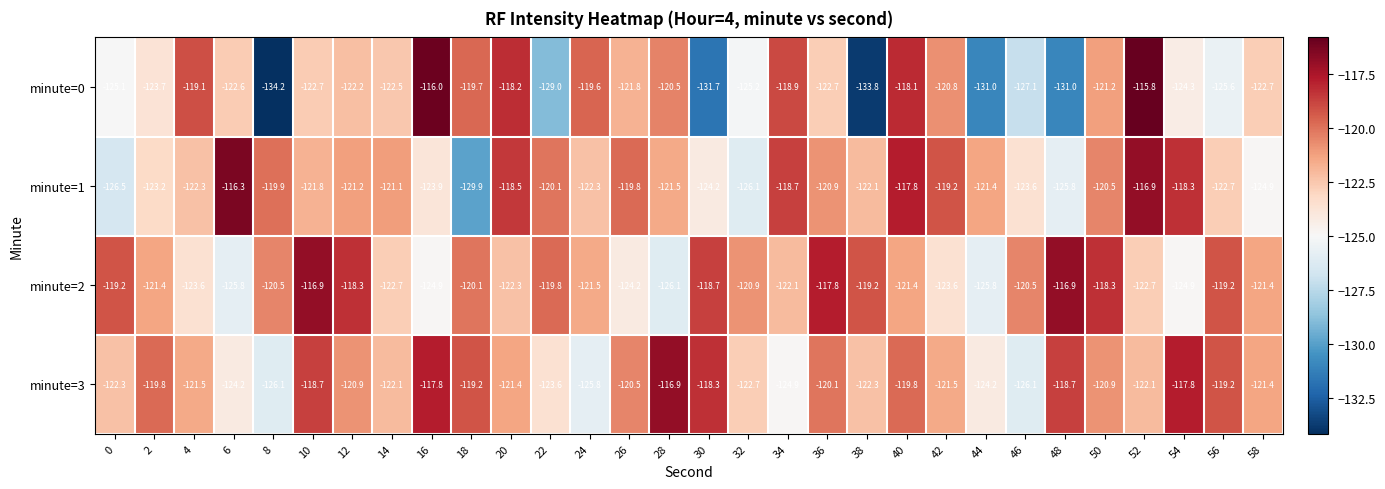

At how many categories does at least one series exceed -123?

30